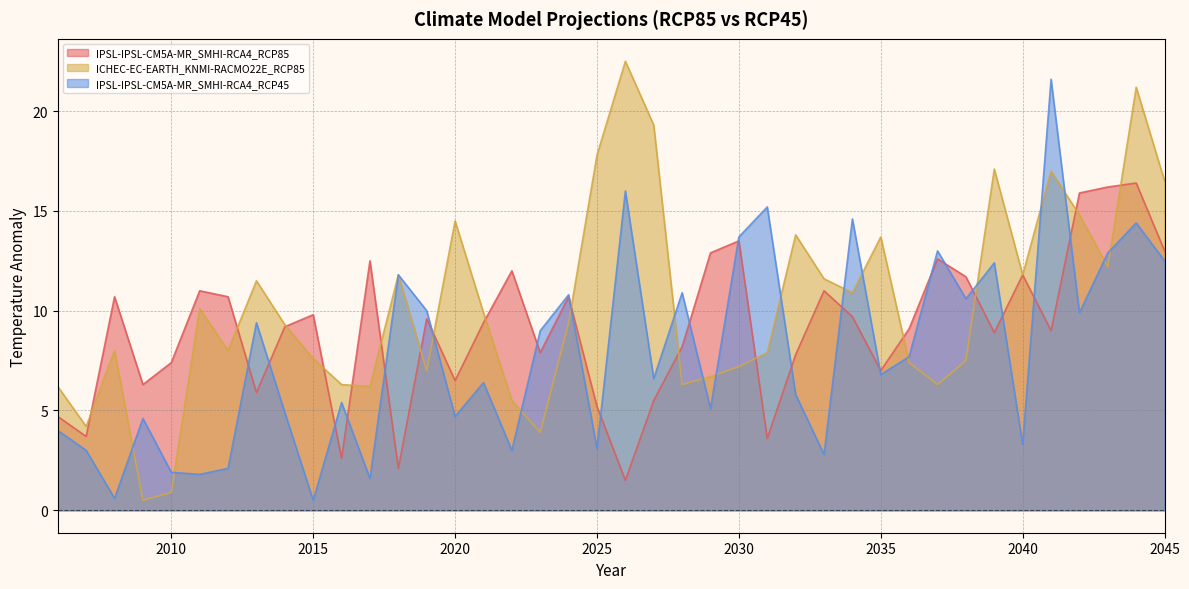

At which category does the chart reach its peak across all series?

2026